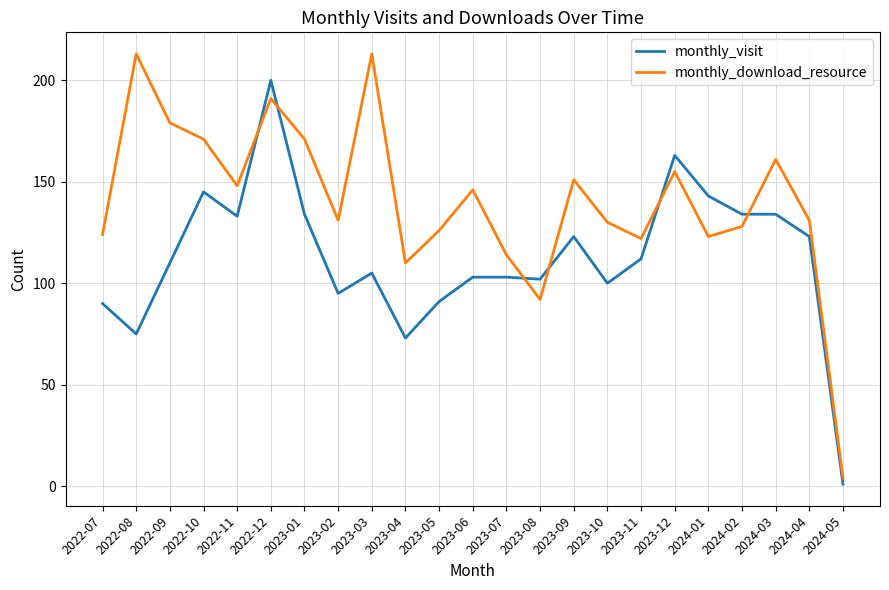

What are all the series names shown in the legend?

monthly_visit, monthly_download_resource